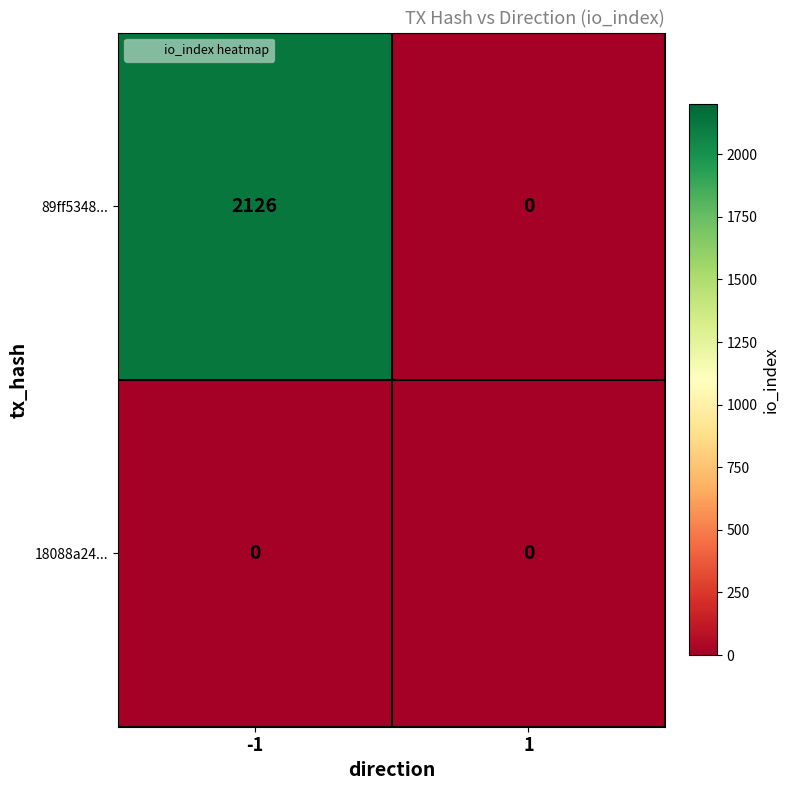

Which series changed the most between -1 and 1?

89ff5348...